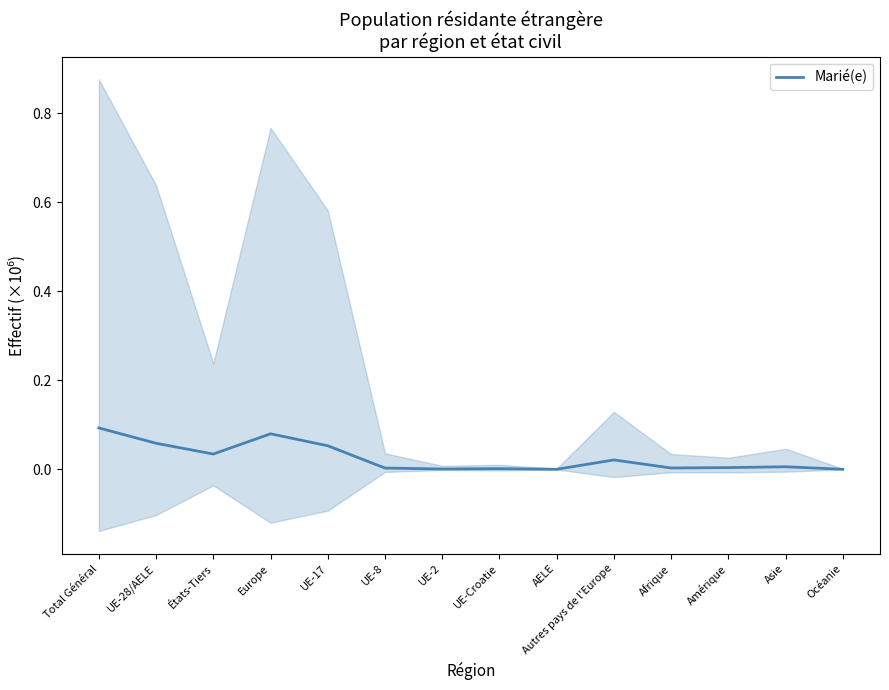

What is the difference between the second highest and minimum values?

0.1